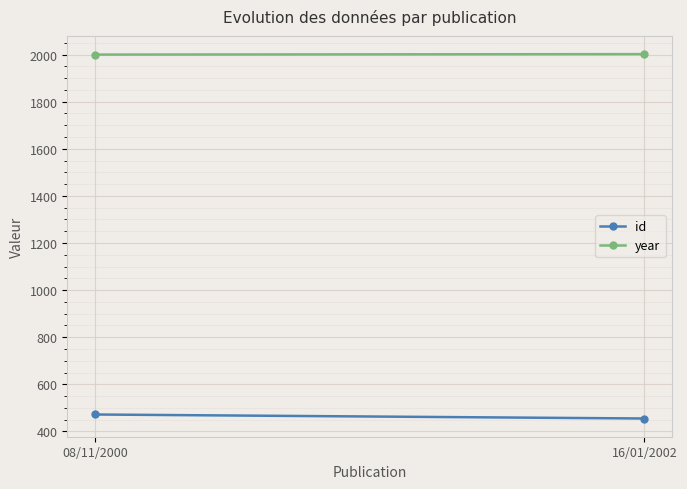

Which category has the lowest value across all series?

16/01/2002